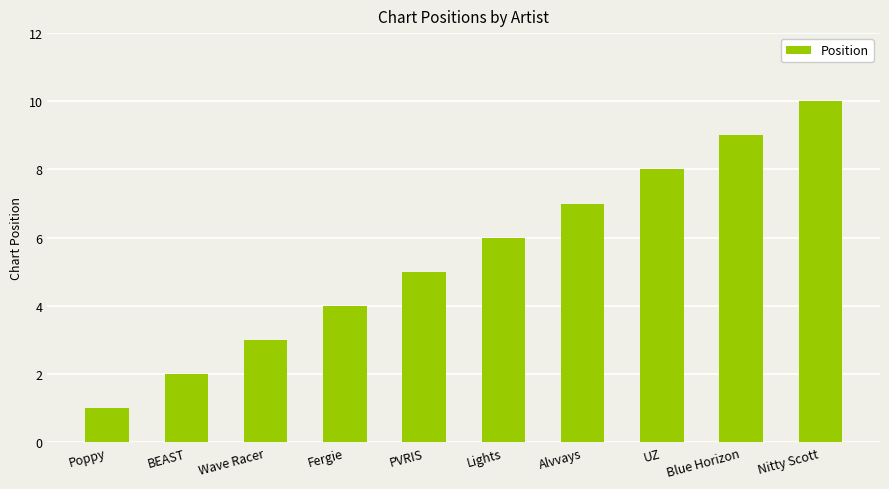

True or false: the data shows 4 at Fergie.

True